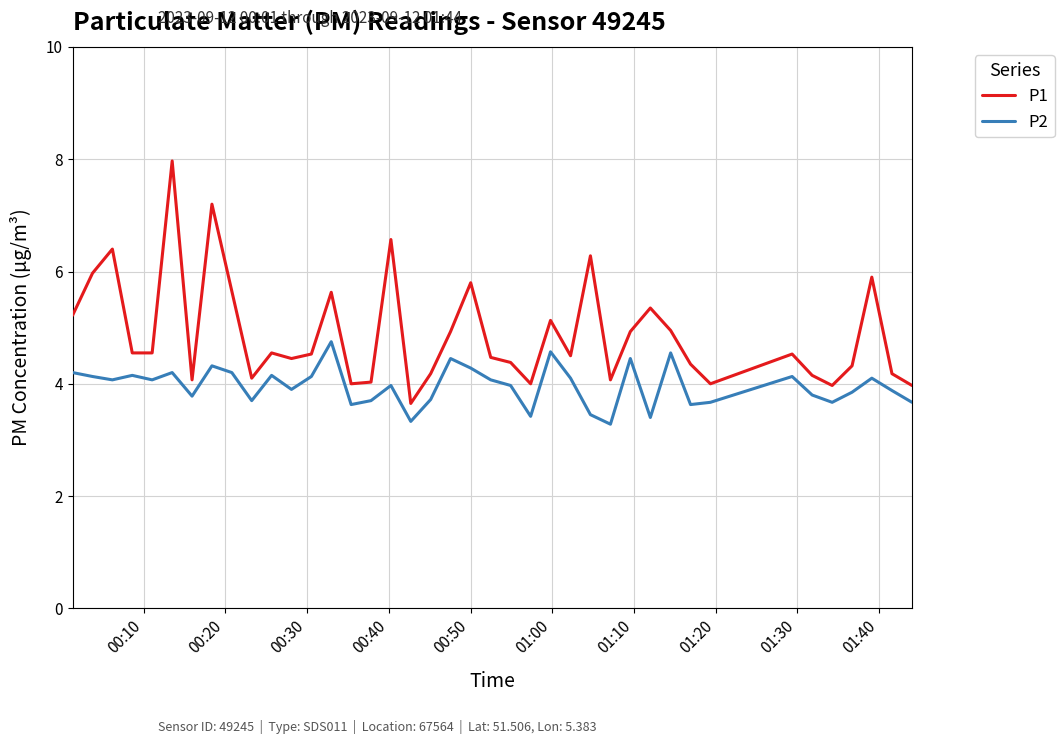

What is the maximum value shown in the chart?

8.0